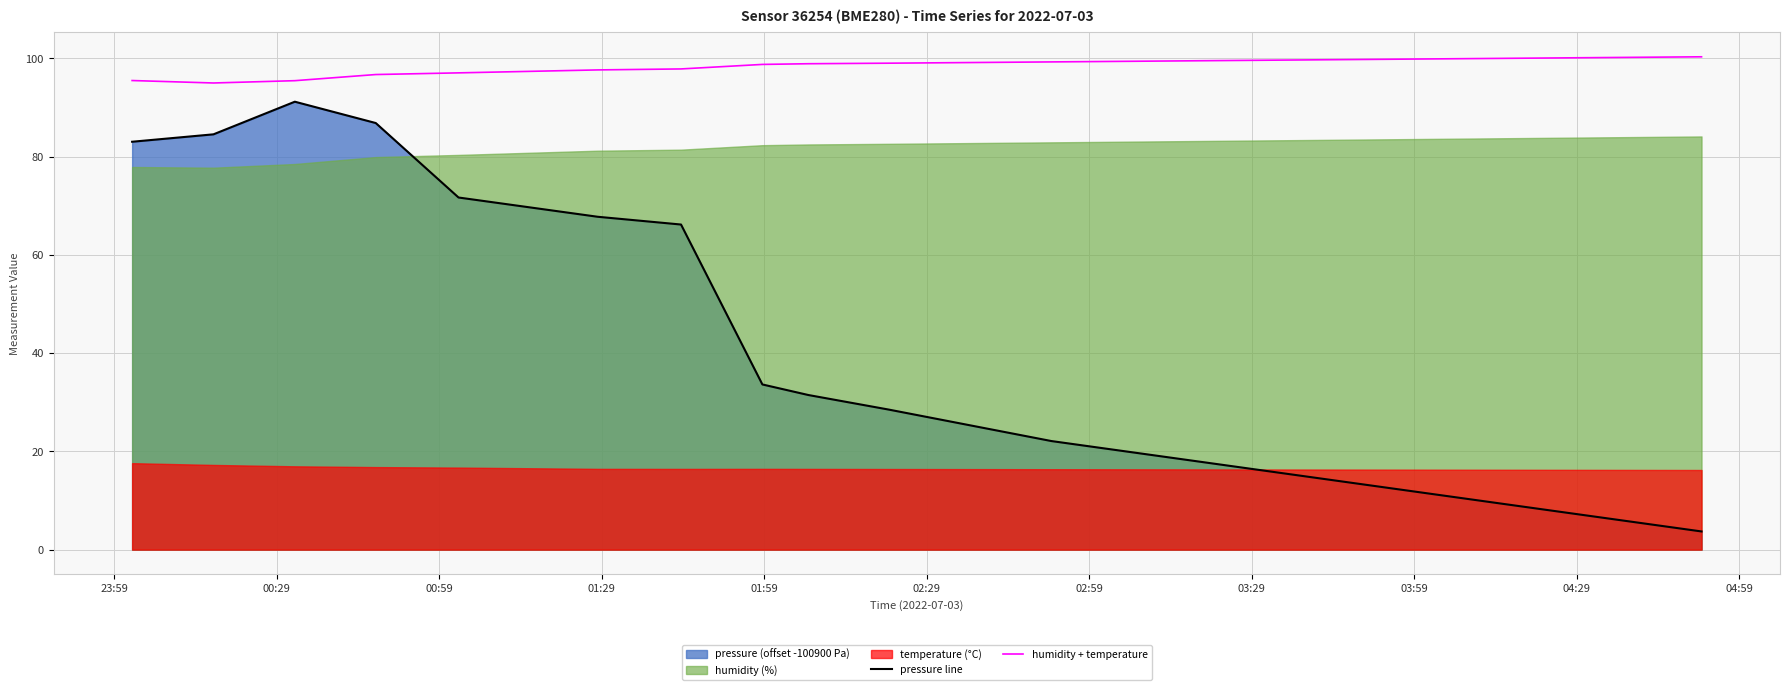

What is the minimum value shown in the chart?

3.7